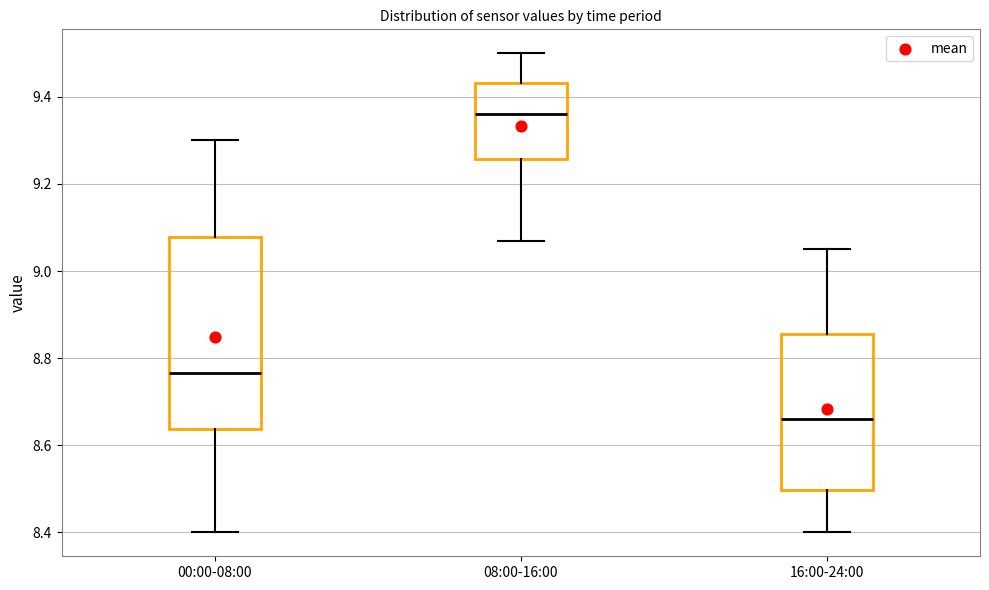

Reading left to right, read every box against the y-axis: the position of its median line, the range the box covers, and the ends of its whiskers. The values are not printed on the chart, so give them approximately, as read against the axis.

00:00-08:00: median 8.76, box 8.64 to 9.08, whiskers 8.40 to 9.30
08:00-16:00: median 9.36, box 9.26 to 9.44, whiskers 9.08 to 9.50
16:00-24:00: median 8.66, box 8.50 to 8.86, whiskers 8.40 to 9.06